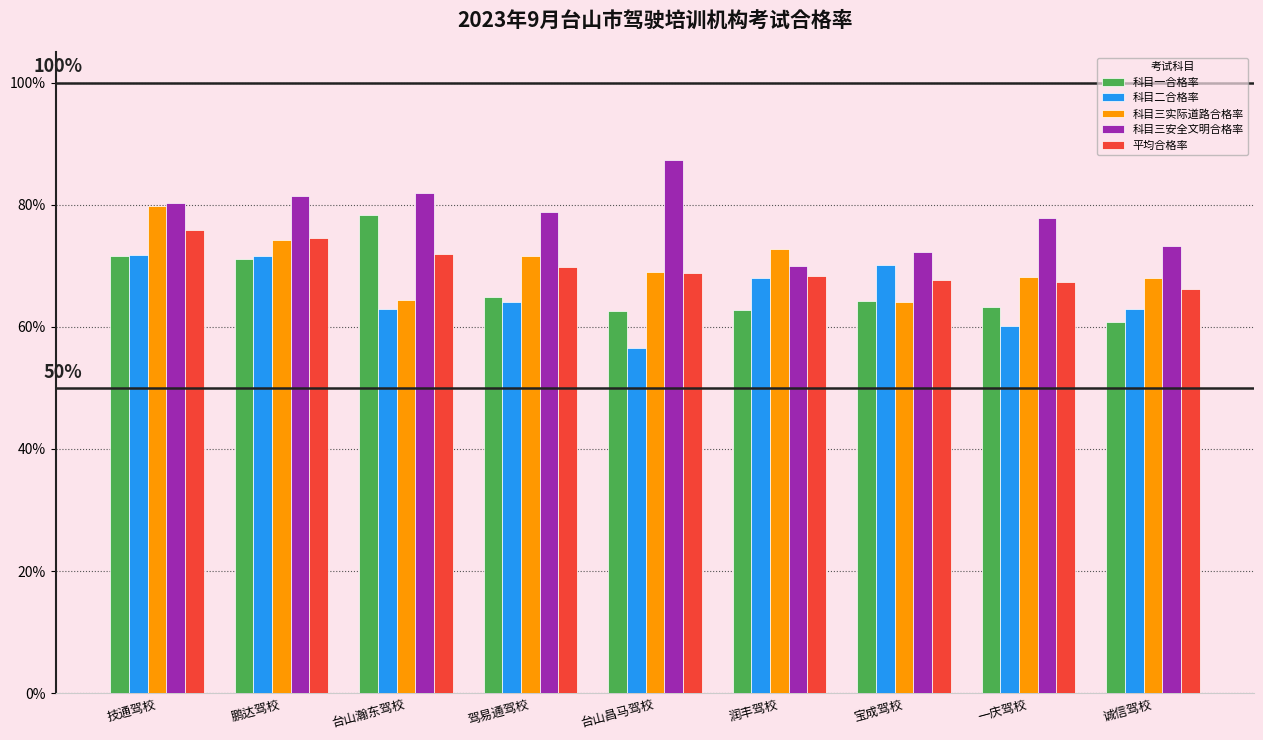

The value of 科目三实际道路合格率 at 宝成驾校 is 0.6. True or false?

True